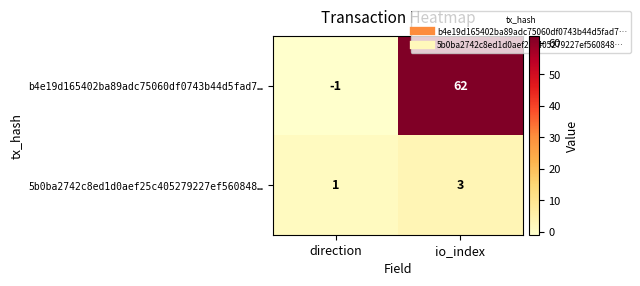

Reading left to right, transcribe all the data shown in this chart.

b4e19d165402ba89adc75060df0743b44d5fad7…: -1	62
5b0ba2742c8ed1d0aef25c405279227ef560848…: 1	3